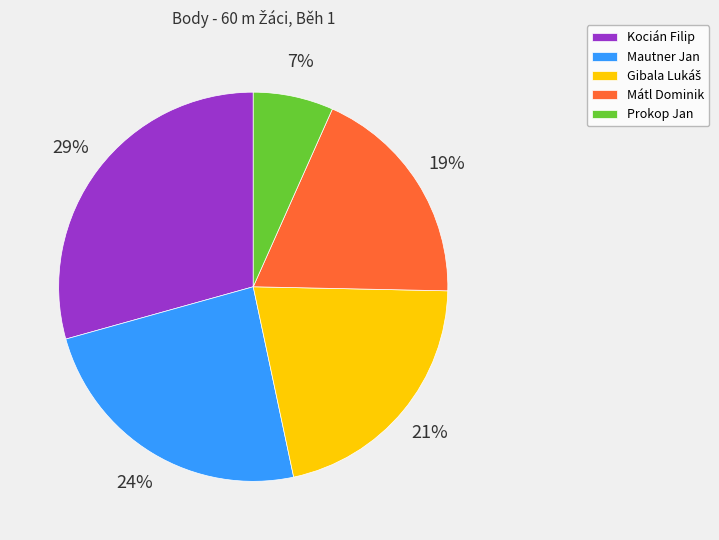

How many segments does this pie chart have?

5